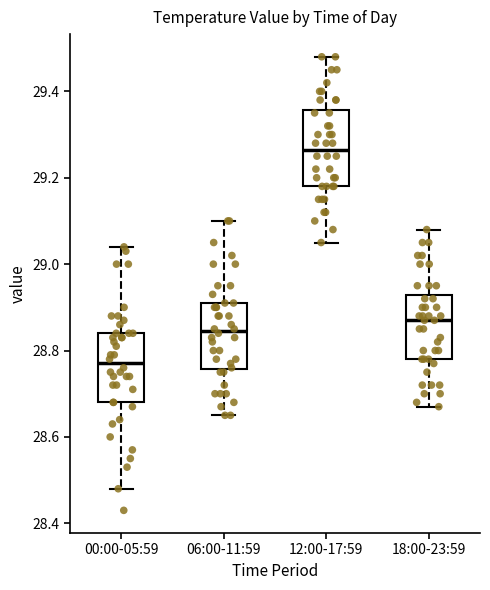

Where does the upper whisker of the box for 12:00-17:59 end on the y-axis? The values are not printed on the chart, so give them approximately, as read against the axis.

29.48